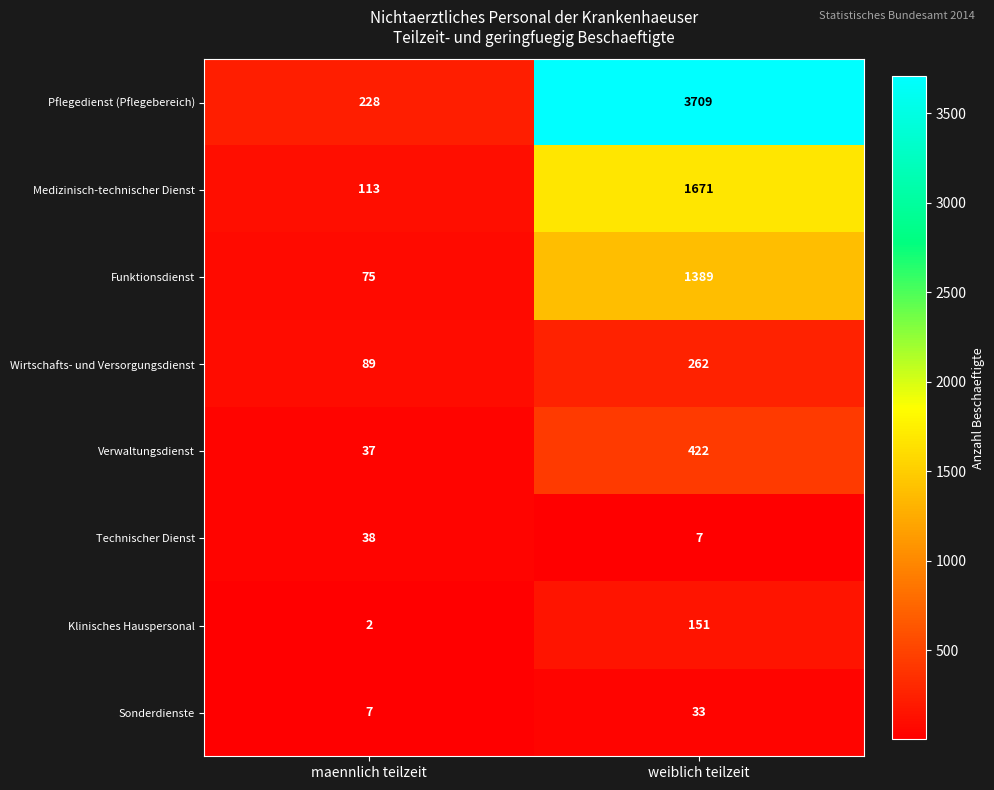

Between maennlich teilzeit and weiblich teilzeit, which series saw the biggest shift?

Pflegedienst (Pflegebereich)